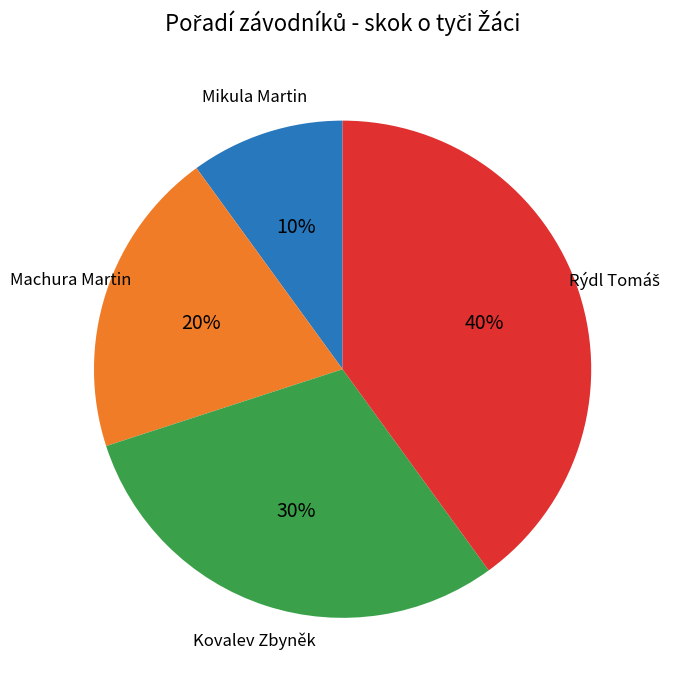

How many slices are in this pie chart?

4